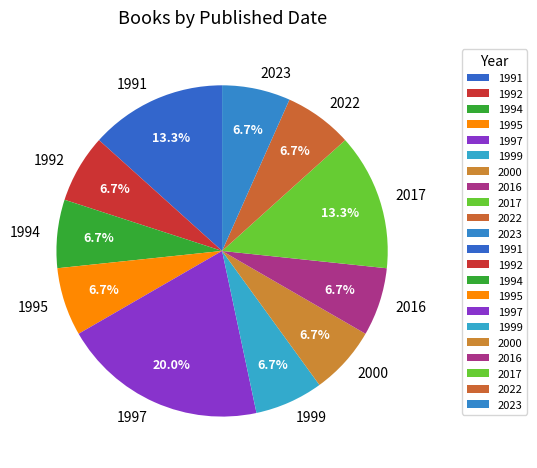

Which category has the biggest portion of the pie?

1997